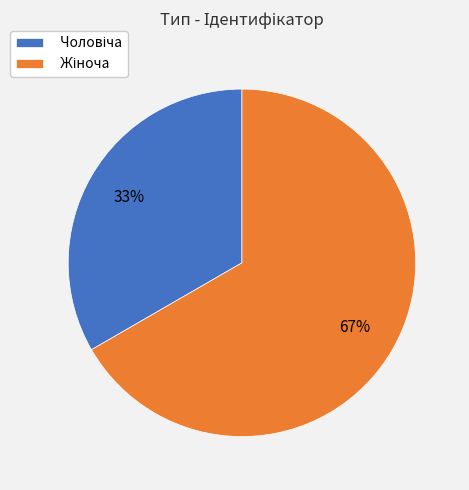

Is there any slice that represents more than half of the pie?

Yes